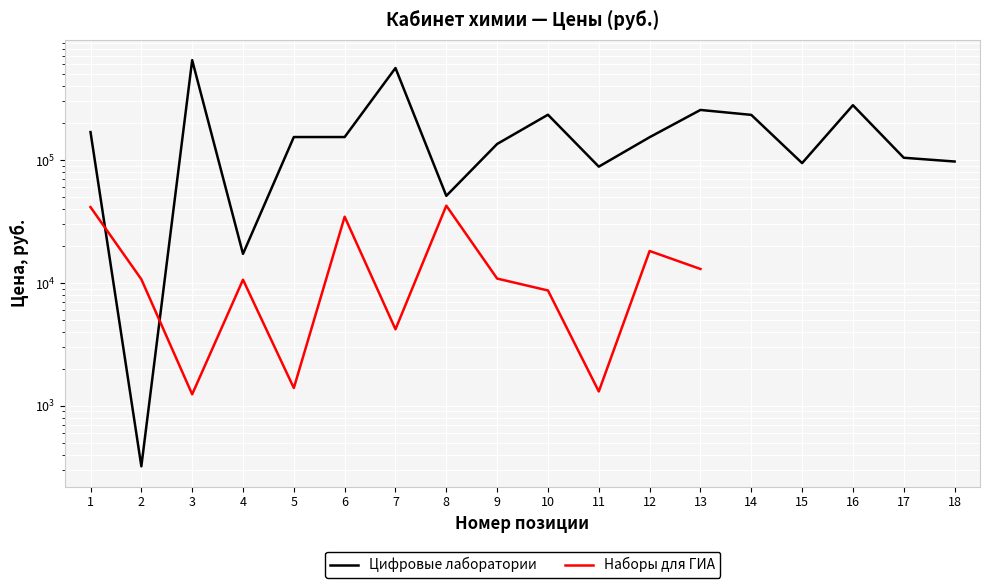

True or false: Цифровые лаборатории and Наборы для ГИА cross at least once.

True